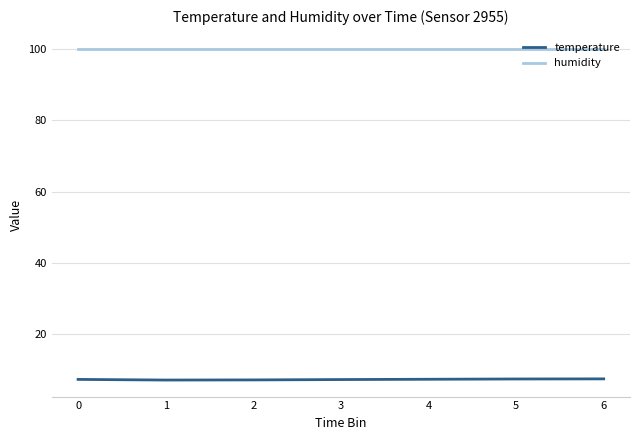

What is the highest value of the humidity series?

99.9